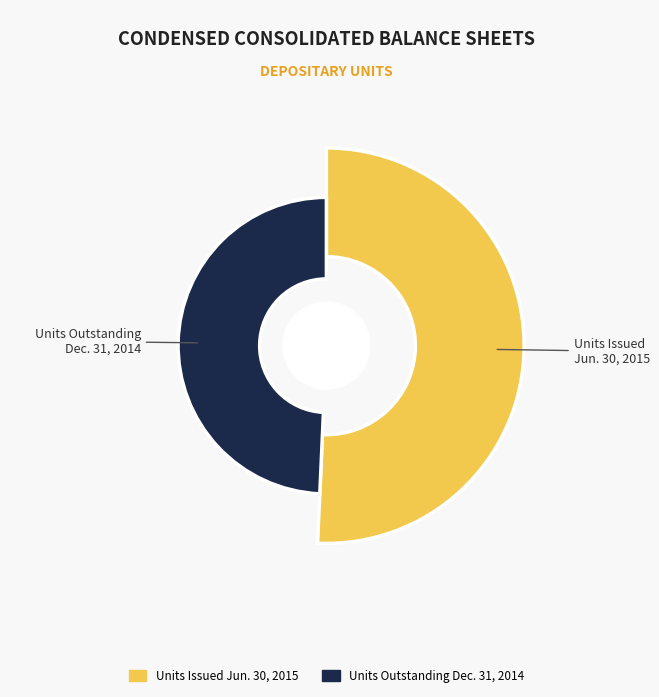

What percentage is NOT represented by Limited partners: Depositary units outstanding (Dec. 31, 2014)?

50.7%